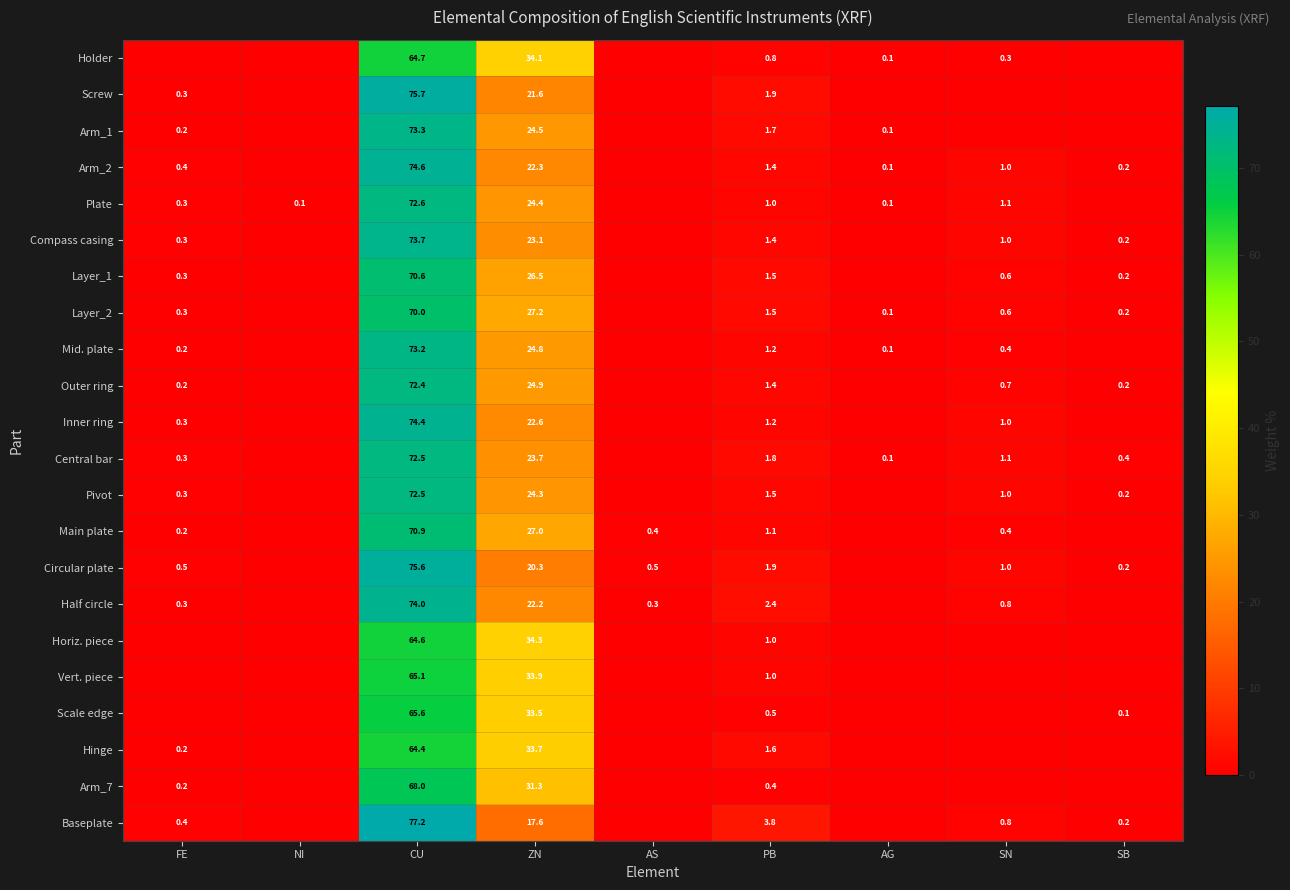

The value of Mid. plate at ZN is 39.9. True or false?

False